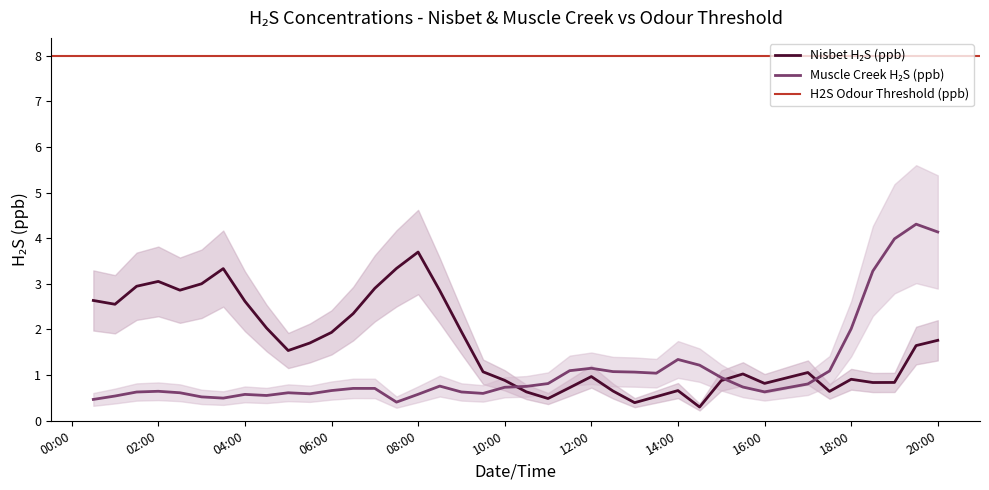

Is it true that Muscle Creek H₂S (ppb) equals 0.7 at 2024-07-01 00:30?

False